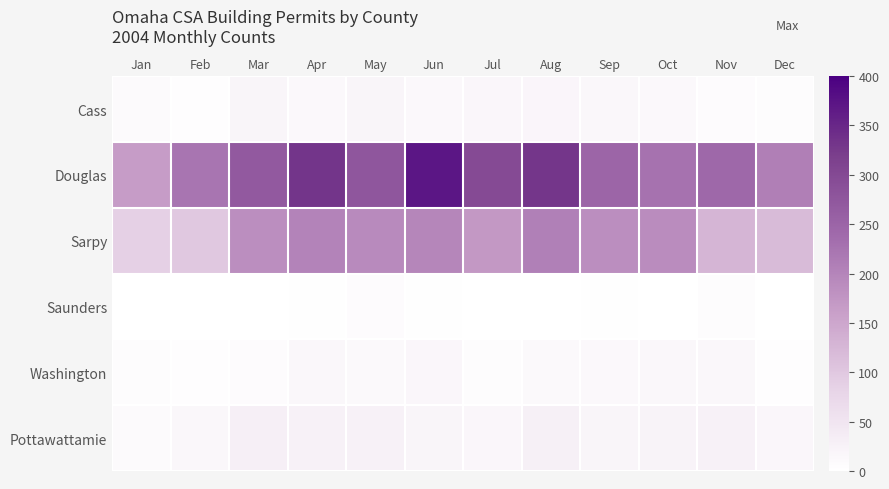

At which category is the sum across all series the highest?

Jun